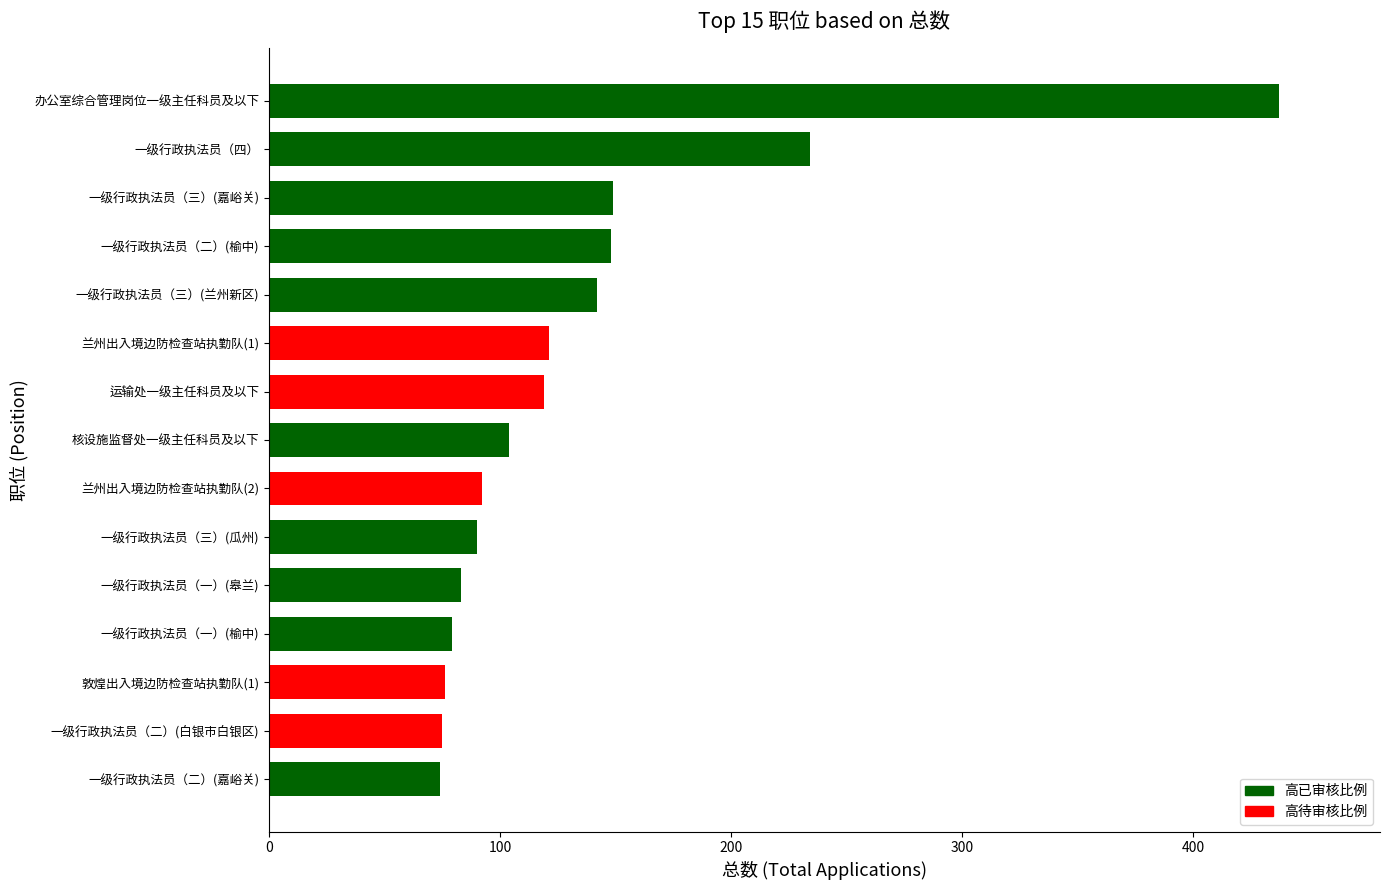

What is the change in value from 兰州出入境边防检查站执勤队(2) to 一级行政执法员（三）(嘉峪关)?

+57